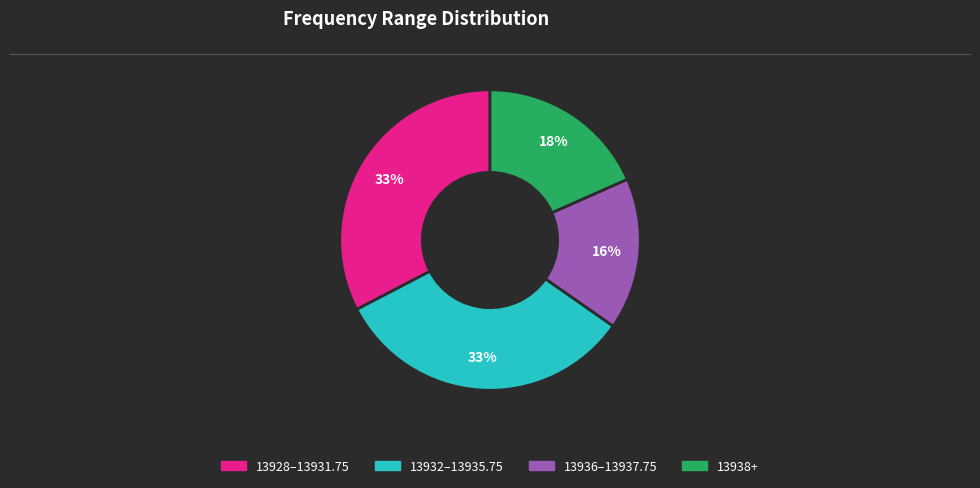

Is there a majority slice in this chart?

No